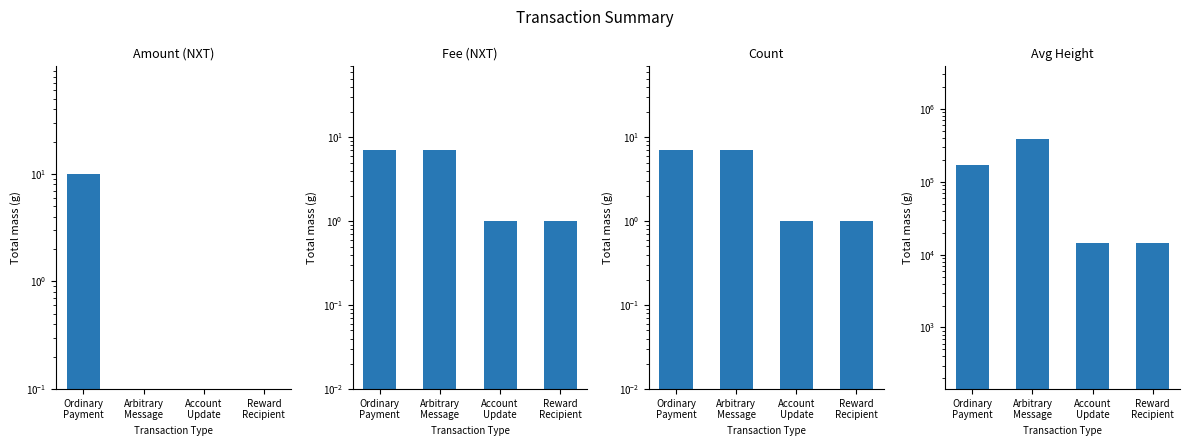

What is the sum of the Count values at Account
Update and Reward
Recipient?

2.0